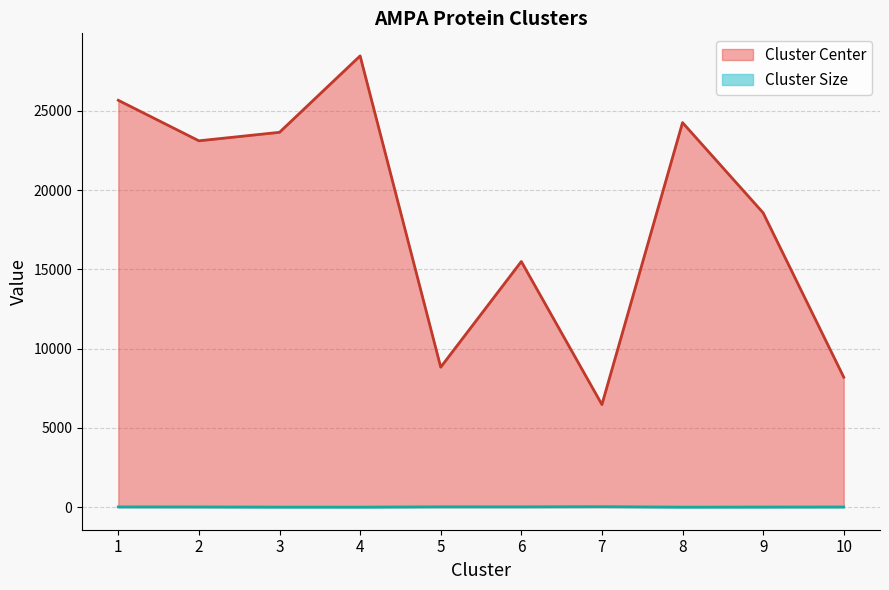

At which category does Cluster Center reach its first local peak?

4